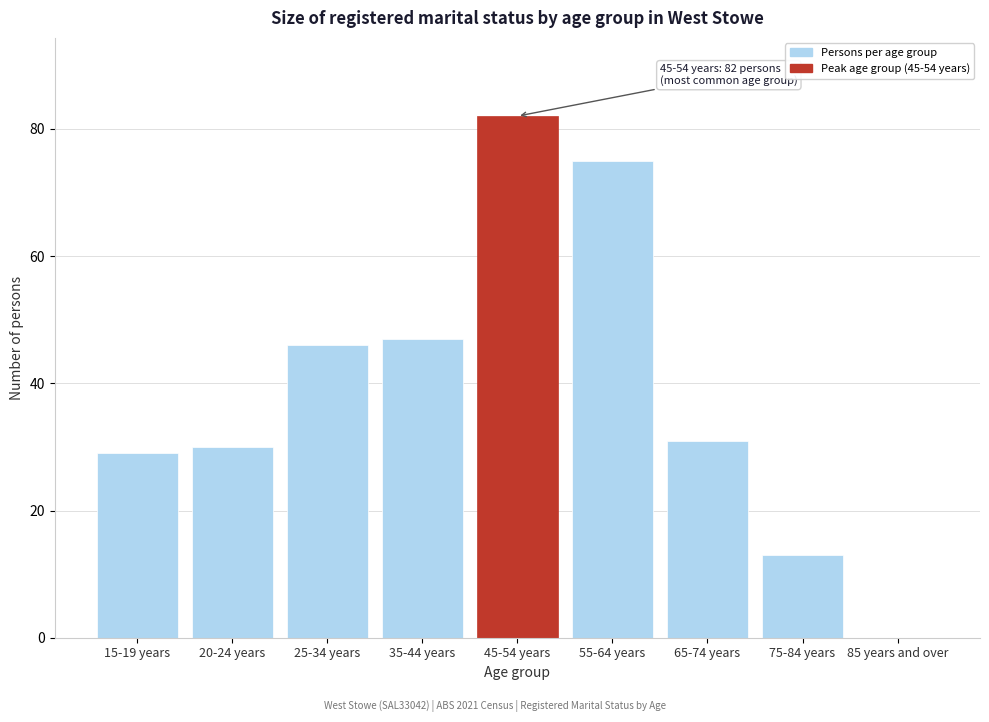

Reading right to left, what are all the values shown in this chart?

85 years and over=0	75-84 years=13	65-74 years=31	55-64 years=75	45-54 years=82	35-44 years=47	25-34 years=46	20-24 years=30	15-19 years=29